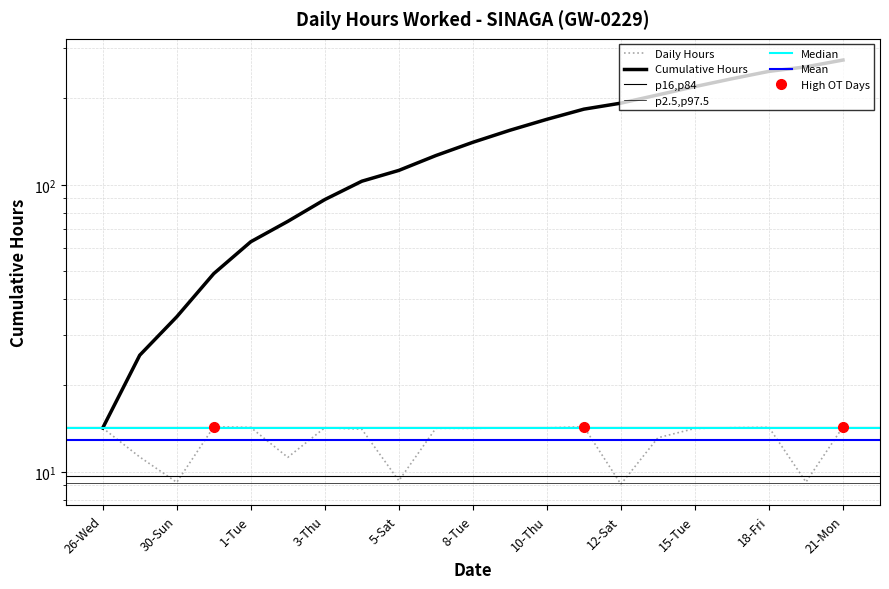

Rank the categories by value from highest to lowest.

31-Mon, 11-Fri, 21-Mon, 18-Fri, 1-Tue, 3-Thu, 17-Thu, 9-Wed, 10-Thu, 26-Wed, 7-Mon, 8-Tue, 15-Tue, 4-Fri, 14-Mon, 29-Sat, 2-Wed, 5-Sat, 19-Sat, 30-Sun, 12-Sat